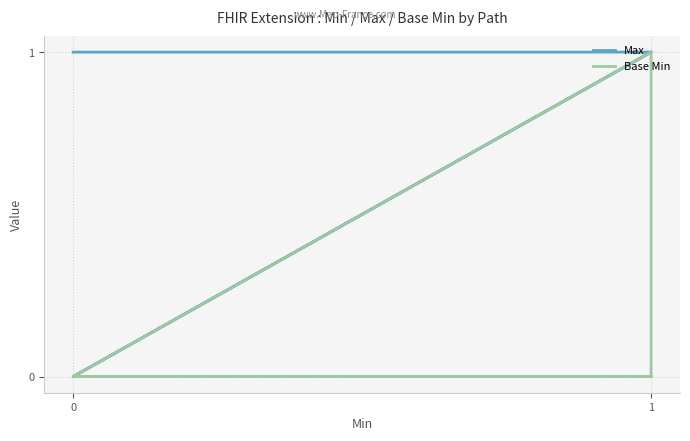

What is the greatest value displayed?

1